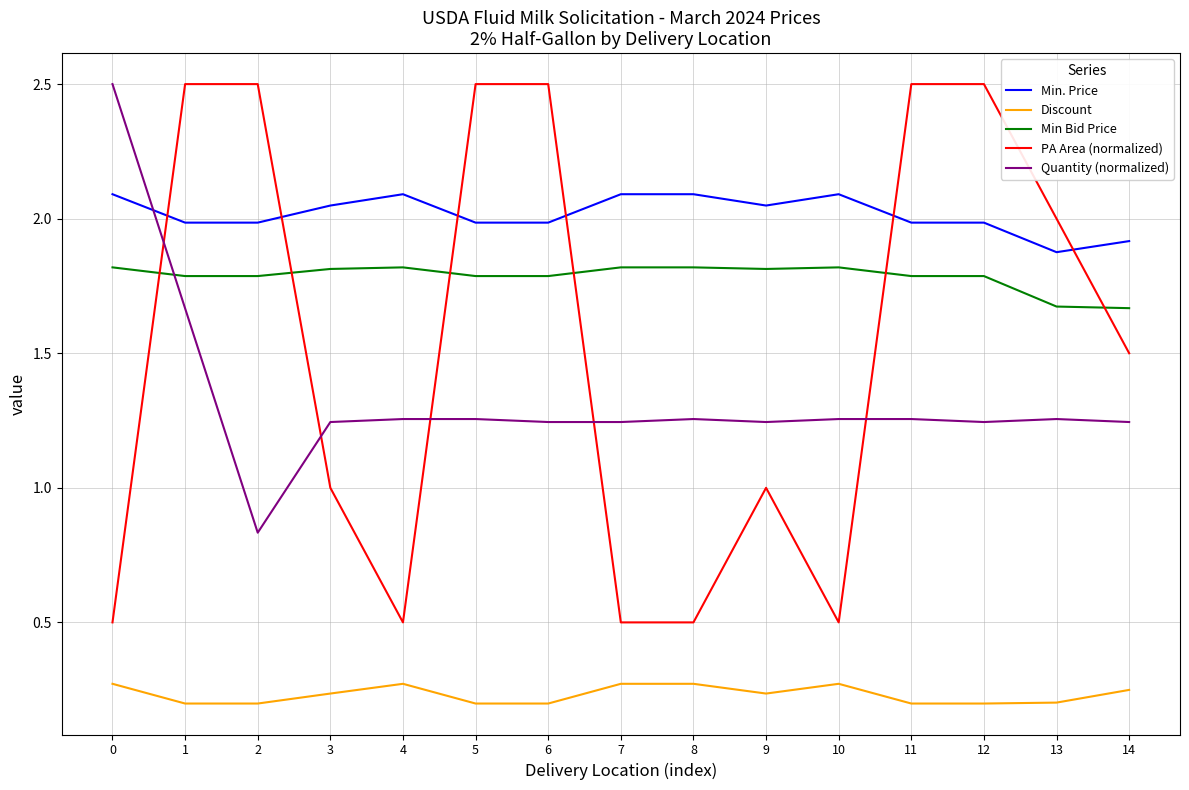

The value of Min. Price at 6 is 2.0. True or false?

True